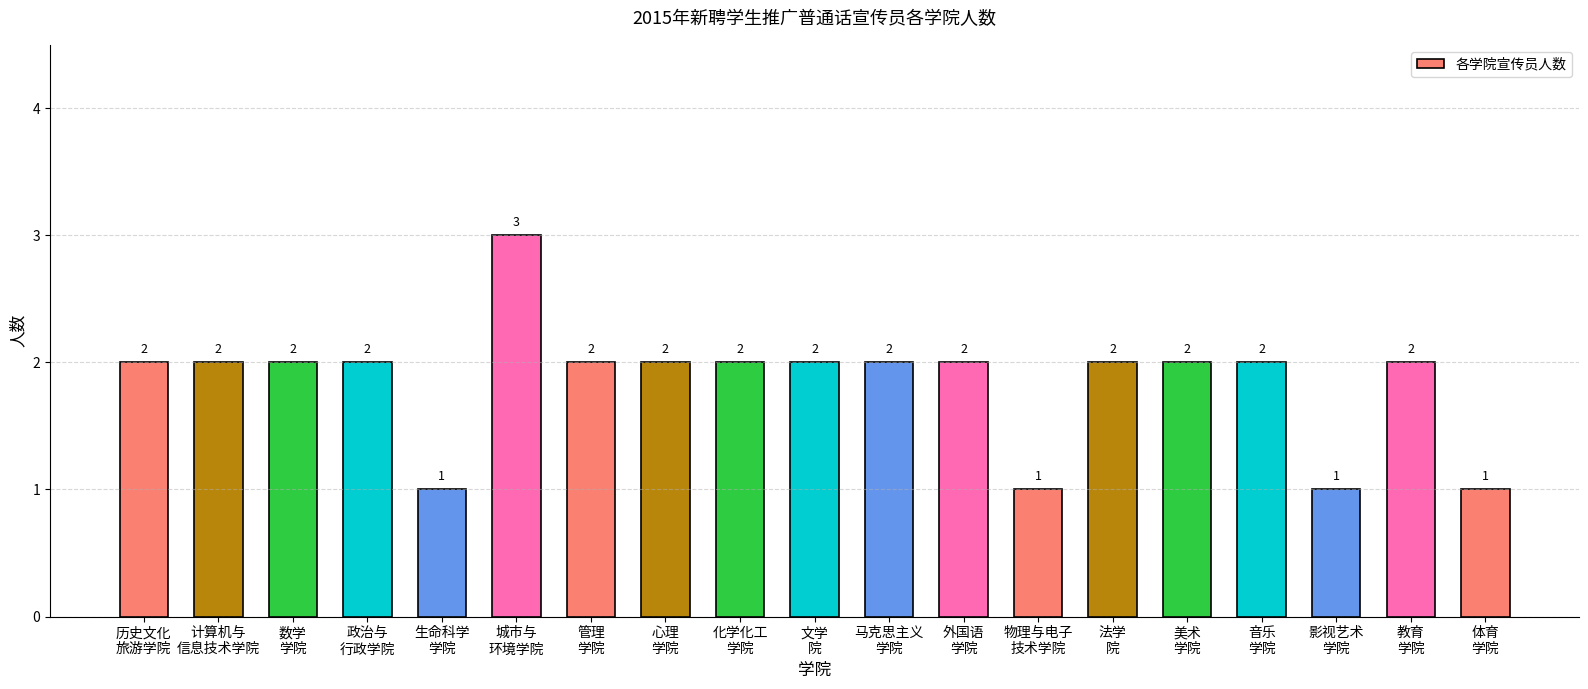

The value at 外国语
学院 is 2. True or false?

True